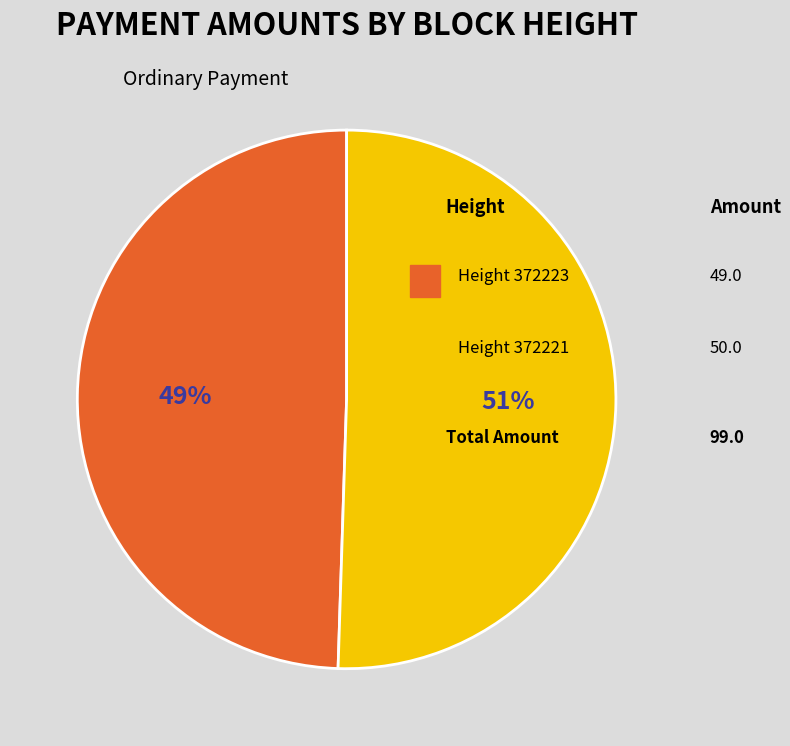

Count the number of slices in the pie.

2